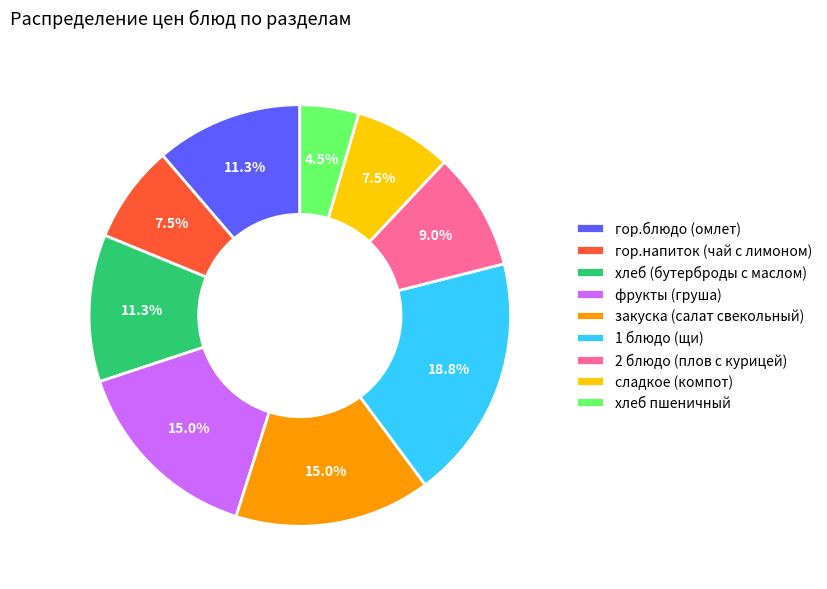

Is there a majority slice in this chart?

No